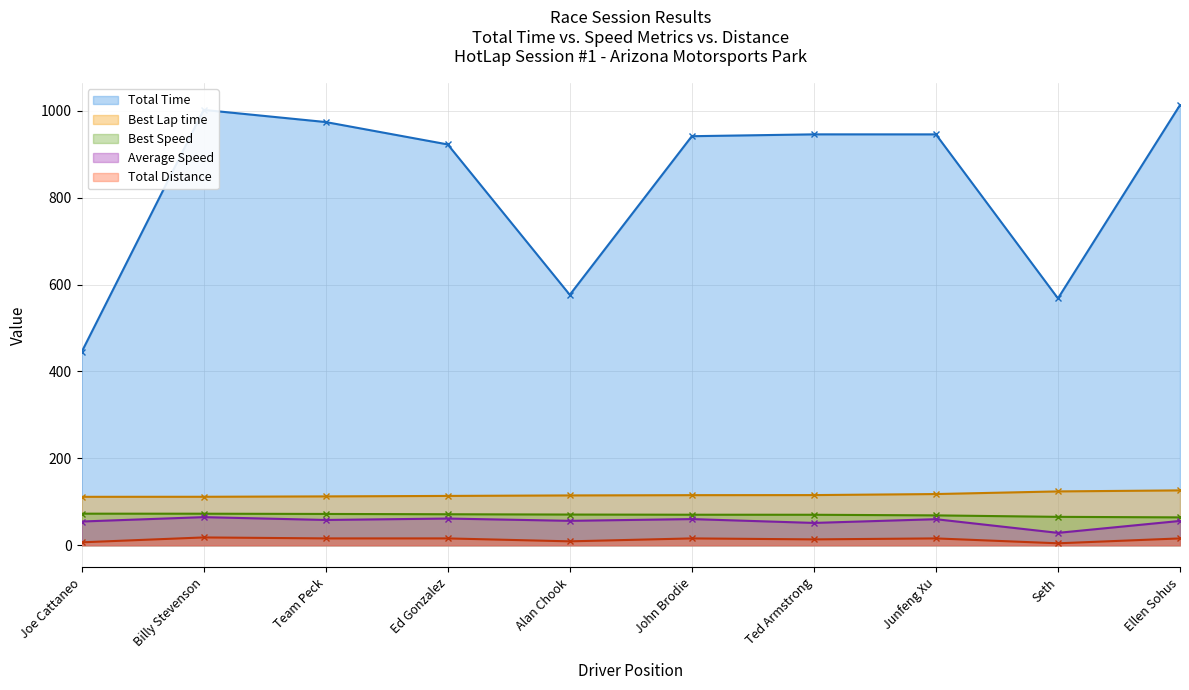

What is the label of the 10th point from the right?

Joe Cattaneo